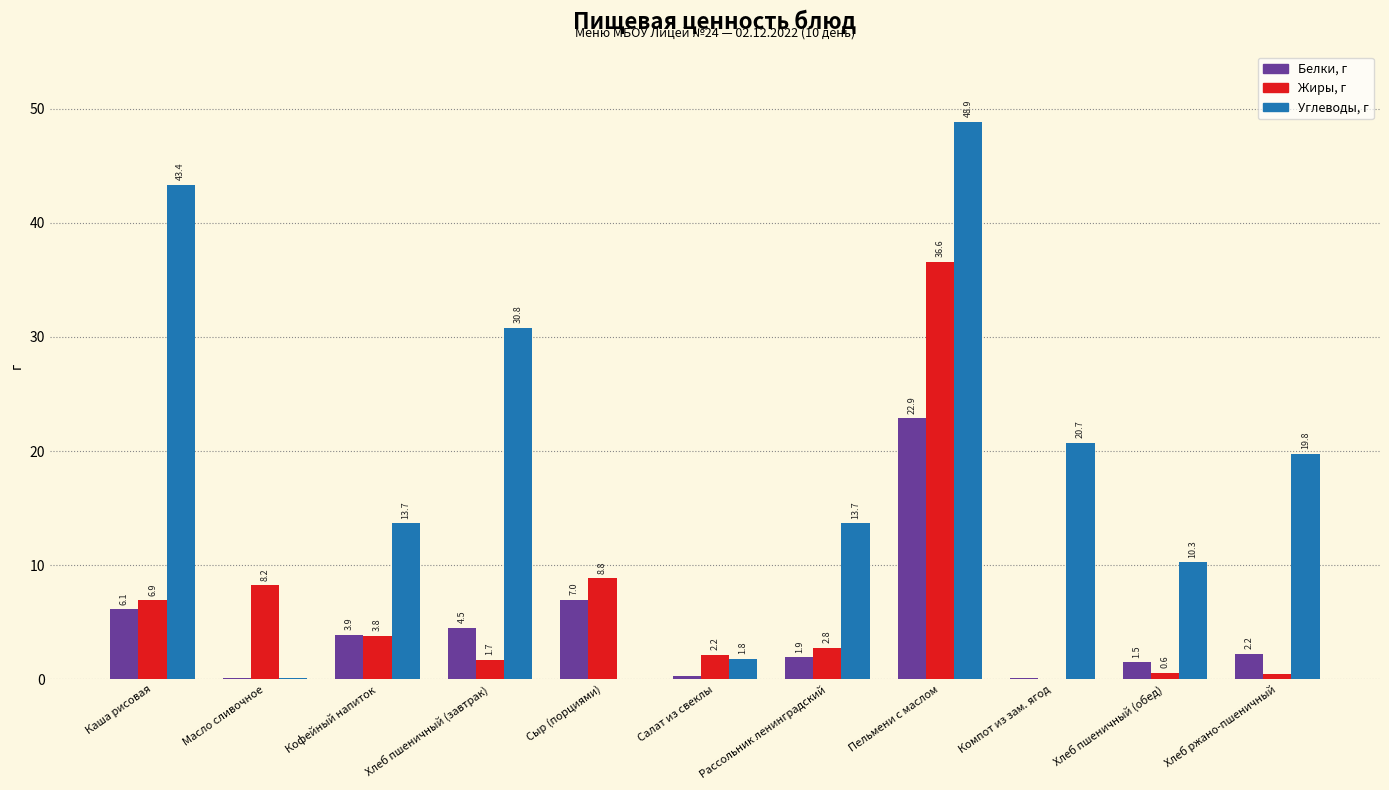

Are the bars grouped side by side (vs. stacked)?

Yes